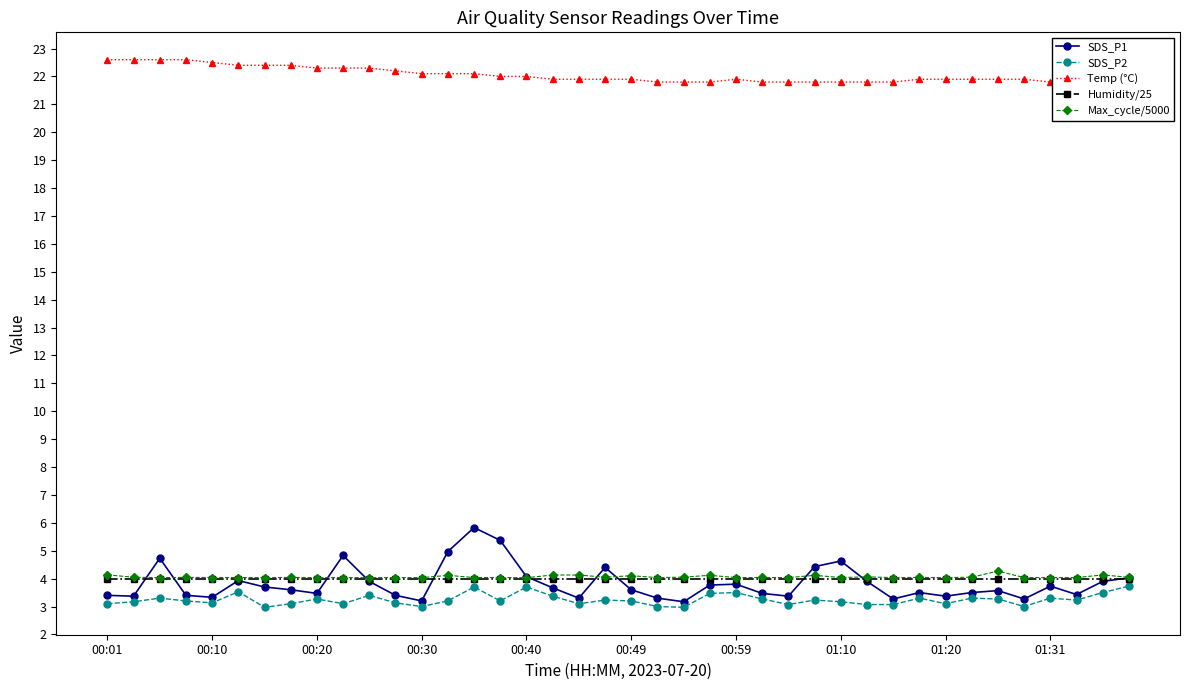

The SDS_P1 series shows 1.6 at 35. True or false?

False